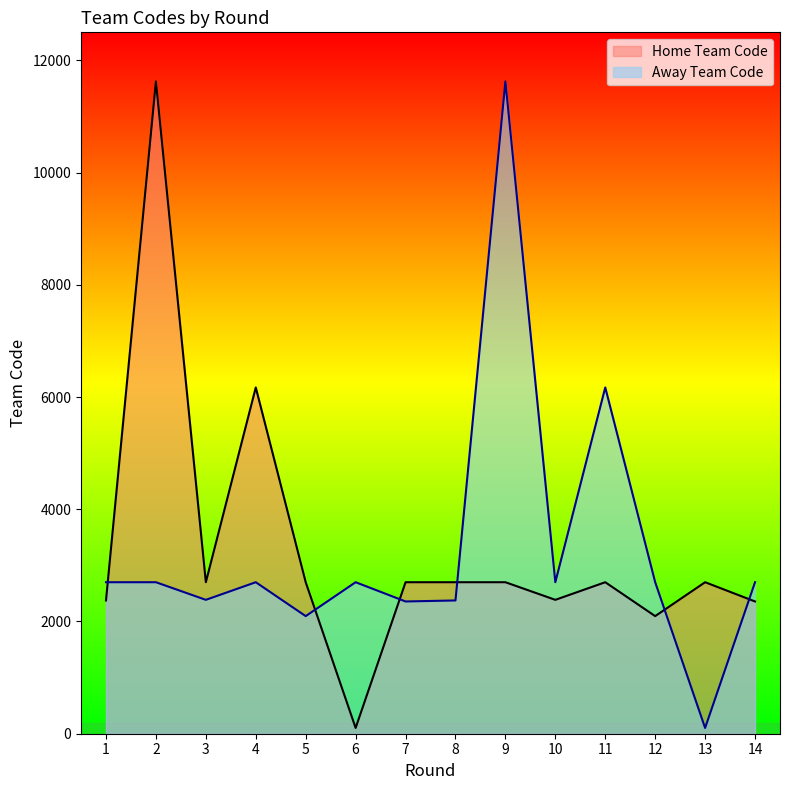

Rank the categories by Away Team Code value from lowest to highest.

13, 5, 7, 8, 3, 1, 2, 4, 6, 10, 12, 14, 11, 9